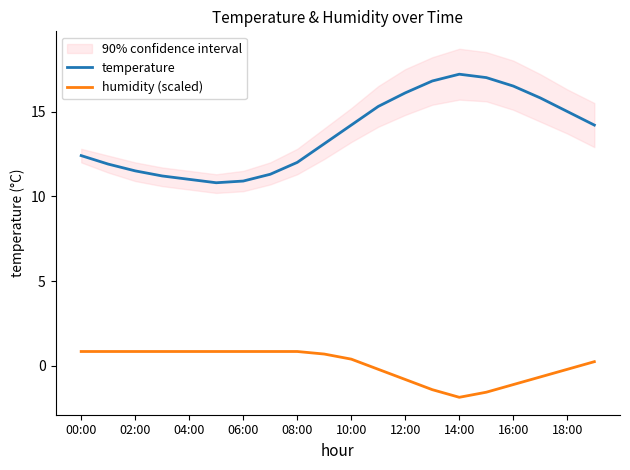

What is the sum of all humidity (scaled) values?

1.3